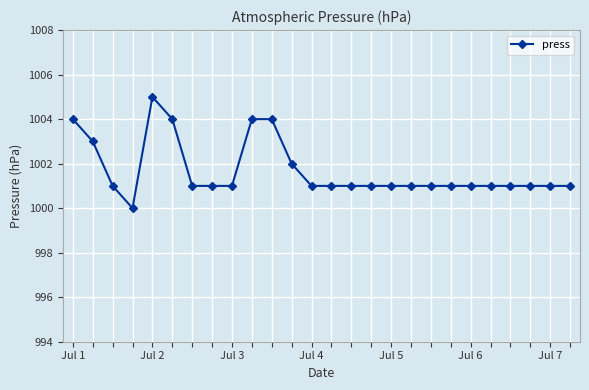

True or false: the data has more than 0 interior local peaks.

True